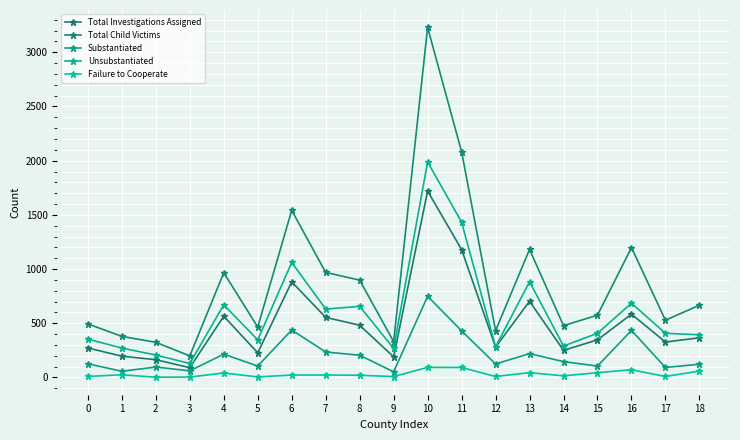

What is the maximum value for Unsubstantiated?

1988